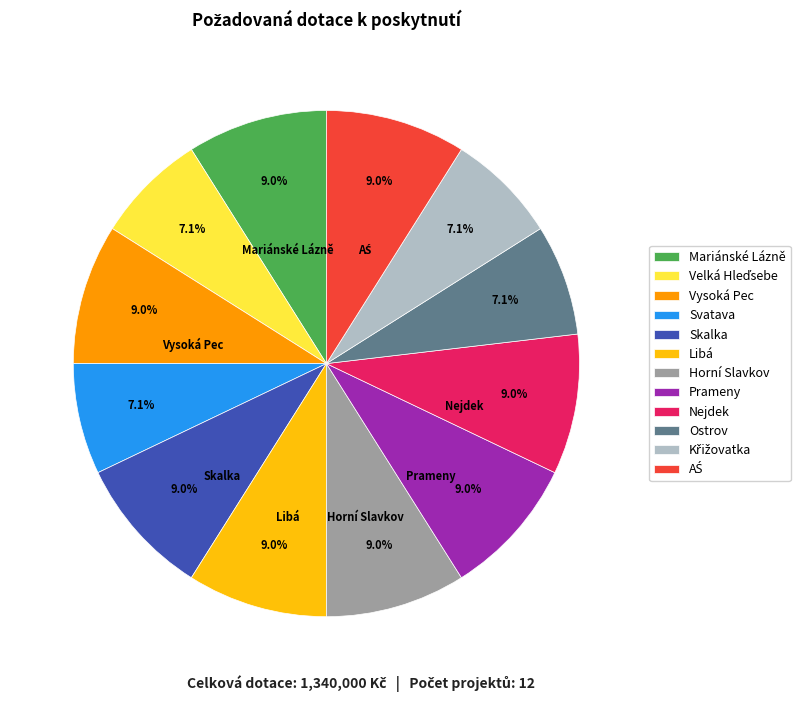

Is it true that Prameny is 22% of the pie?

False